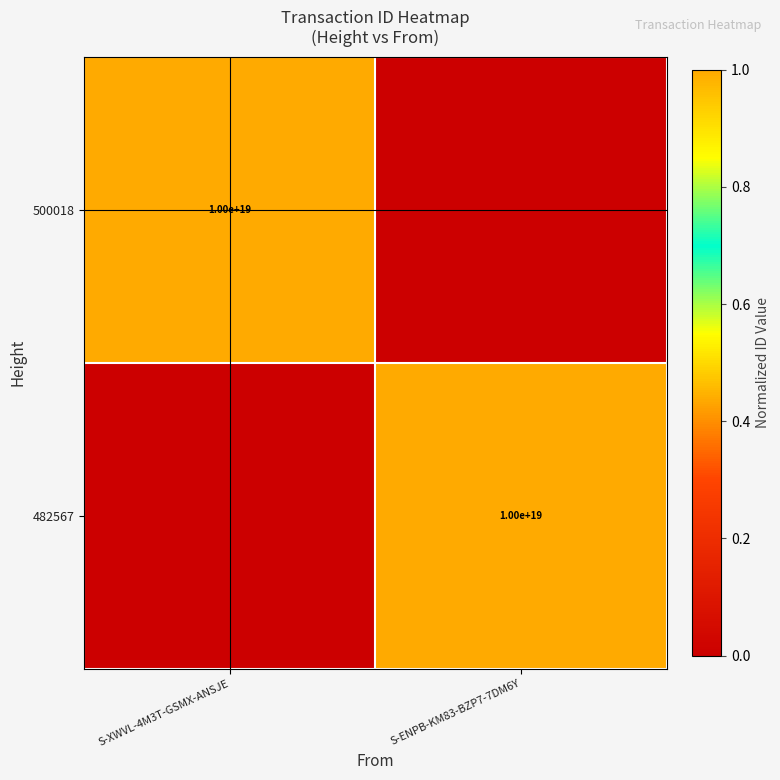

The 482567 series shows 6367990395076769792 at S-ENPB-KM83-BZP7-7DM6Y. True or false?

False